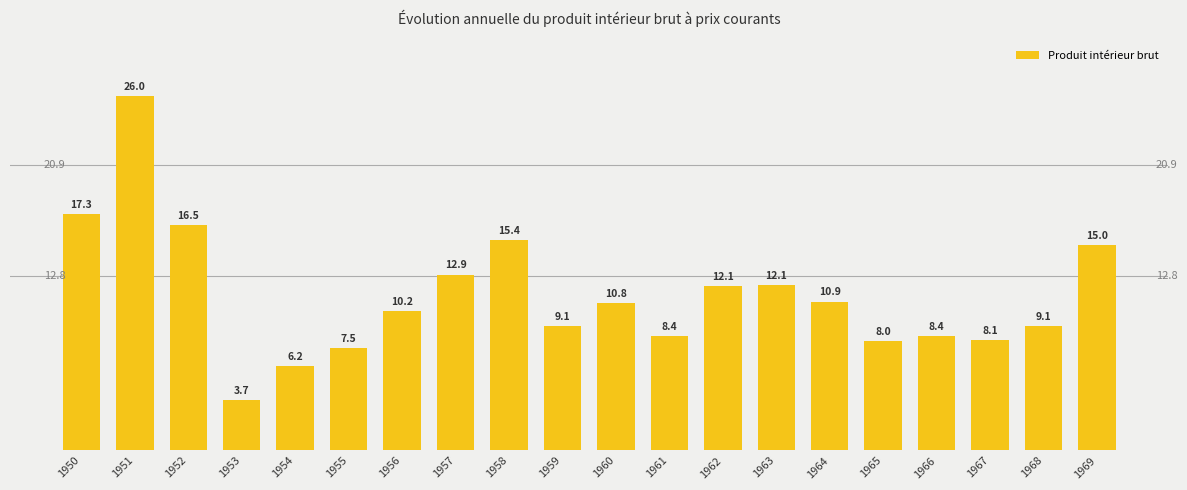

Approximately how many times larger is the value at 1953 compared to 1952?

0.2